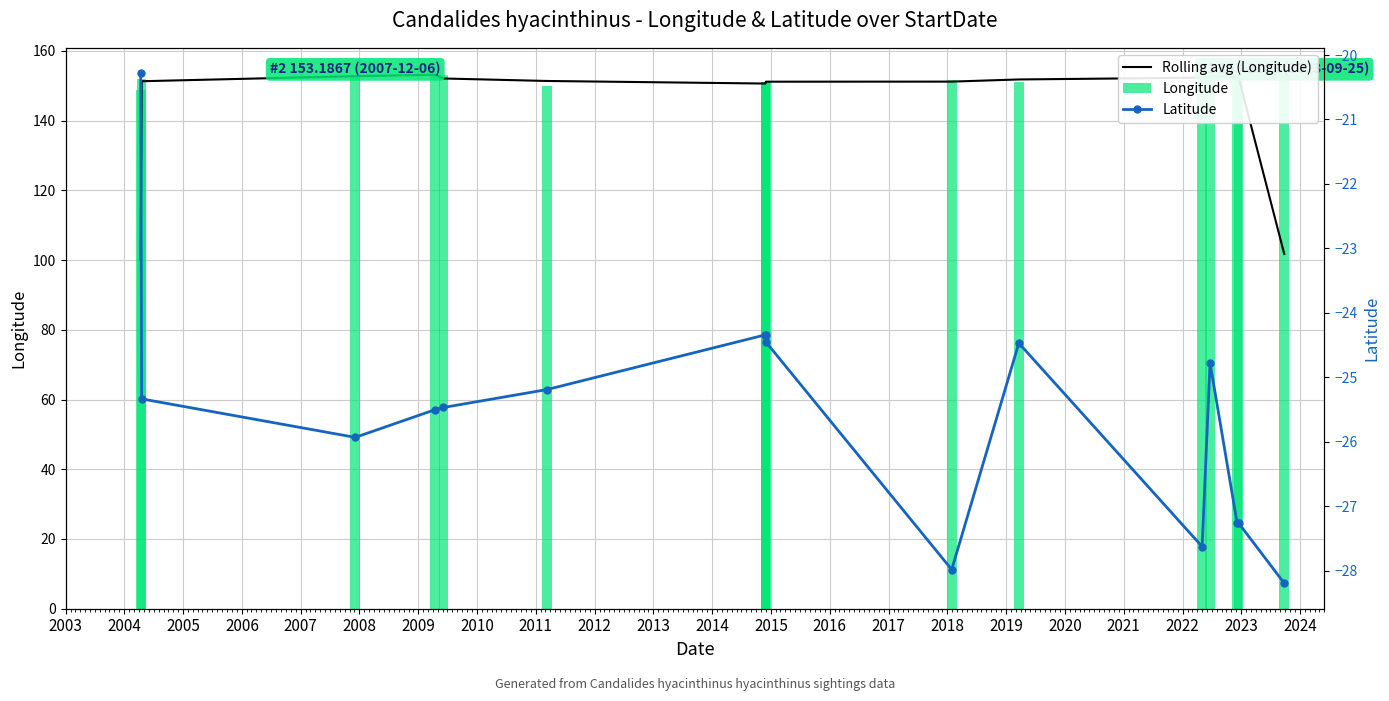

Are the bars horizontal?

No